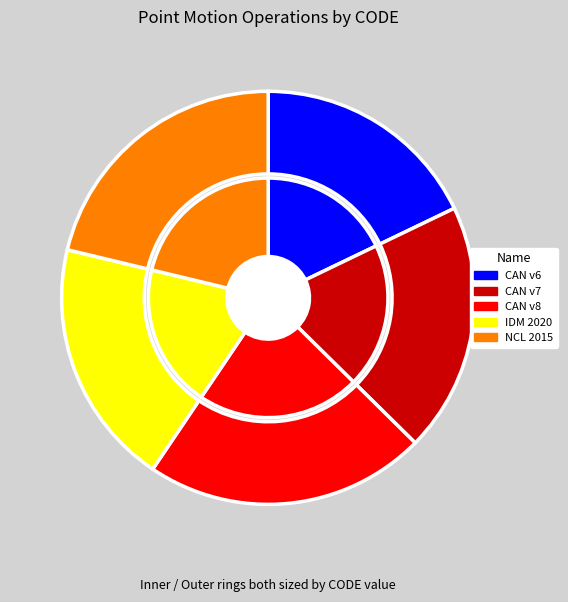

Does any single category account for the majority?

No